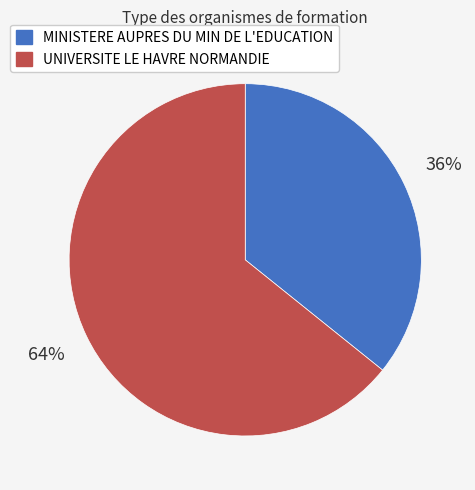

What is the smallest slice in the pie chart?

MINISTERE AUPRES DU MIN DE L'EDUCATION